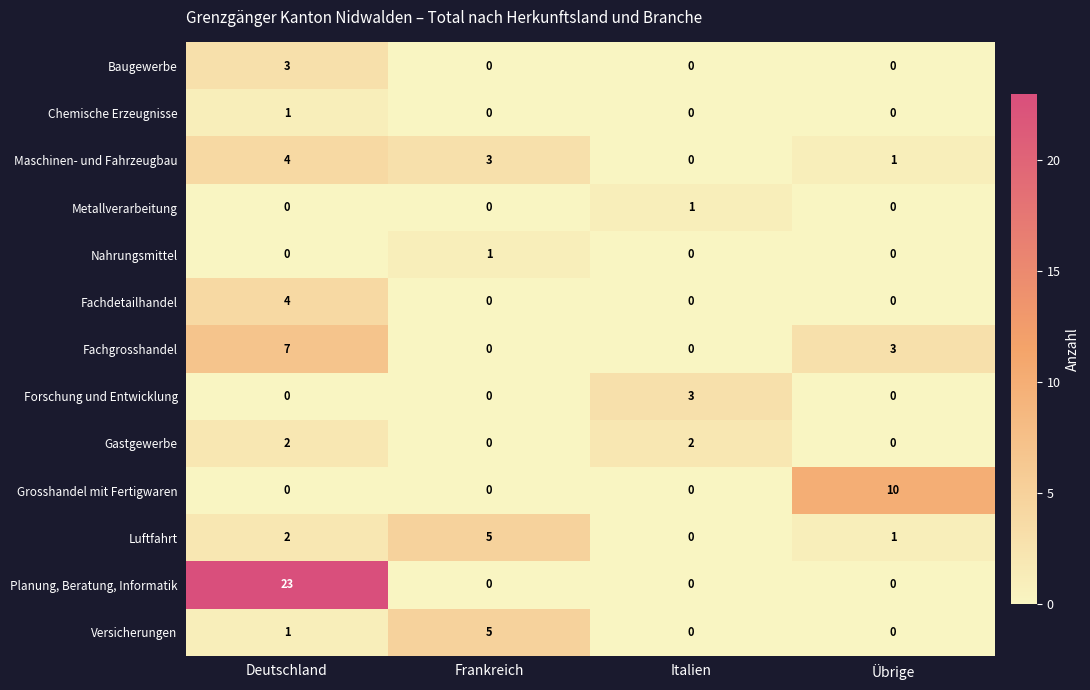

The value of Fachdetailhandel at Frankreich is 0. True or false?

True